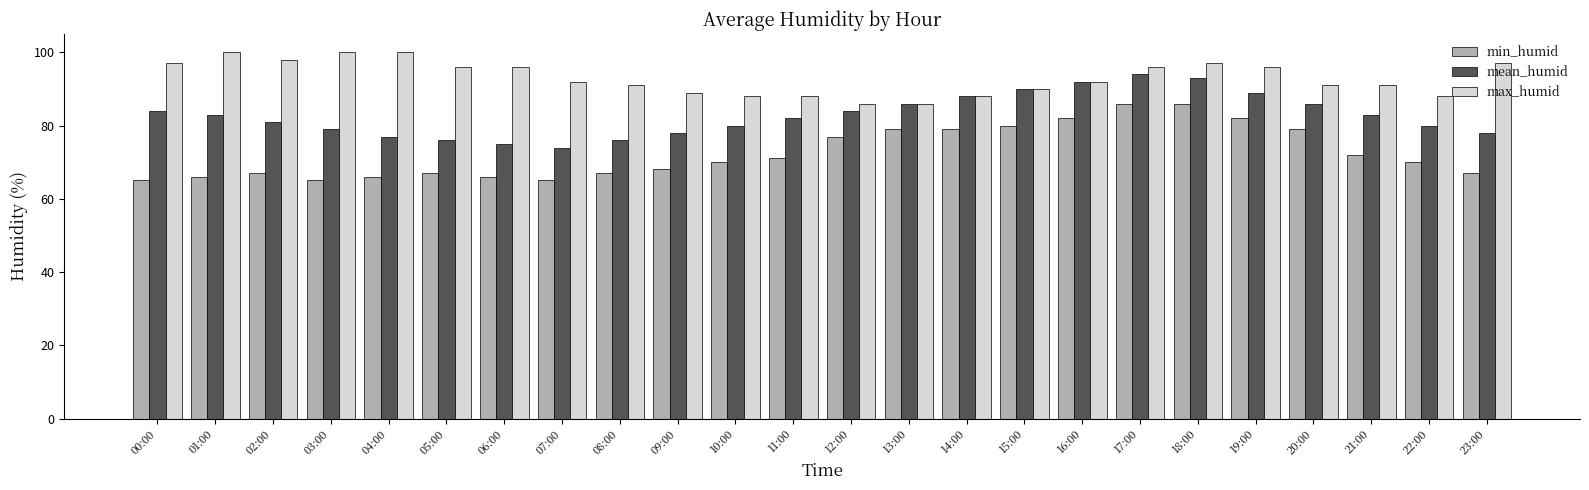

What is the sum of all max_humid values?

2233